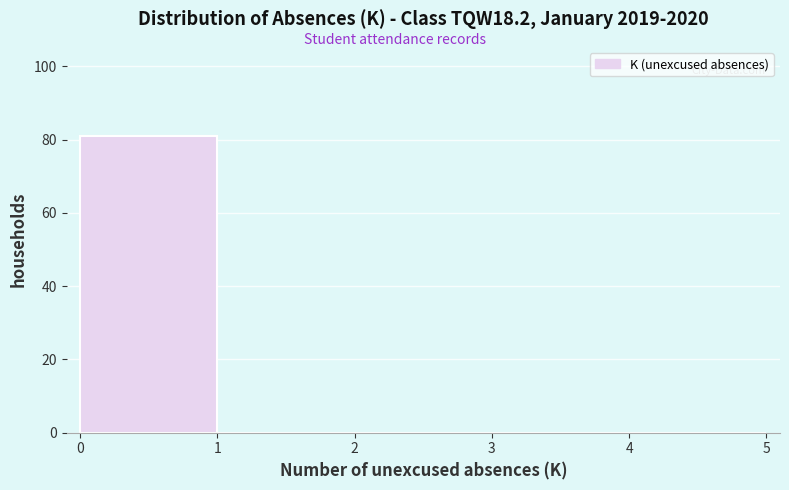

Over which range of the x-axis is the bar tallest?

0 to 1